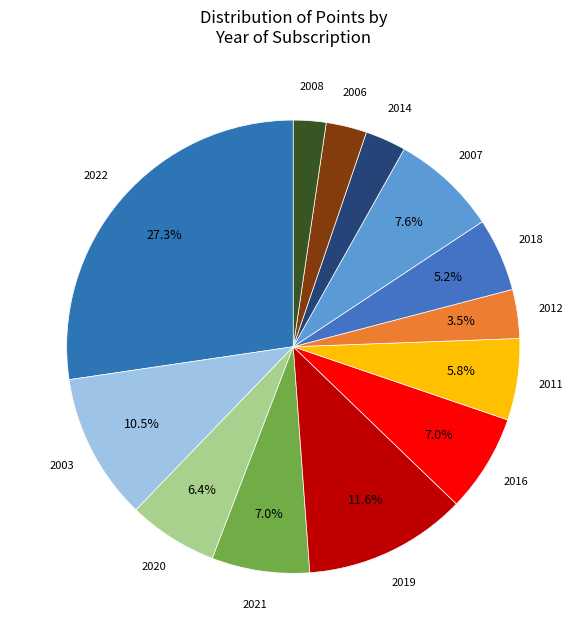

To the nearest percent, what is the average slice percentage?

8%